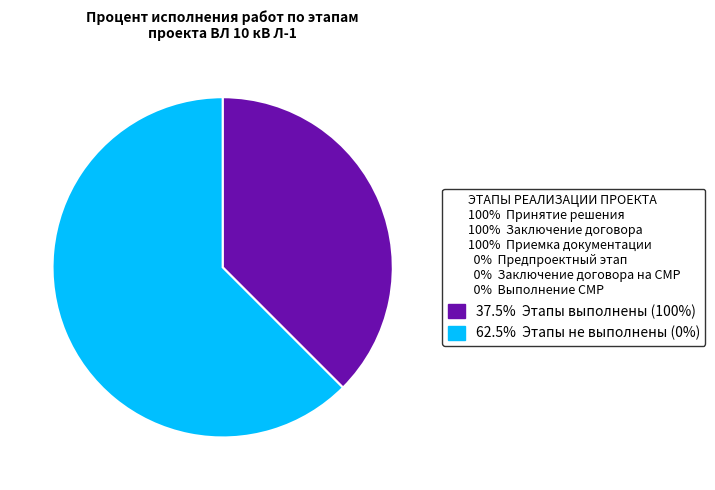

Is there a majority slice in this chart?

Yes